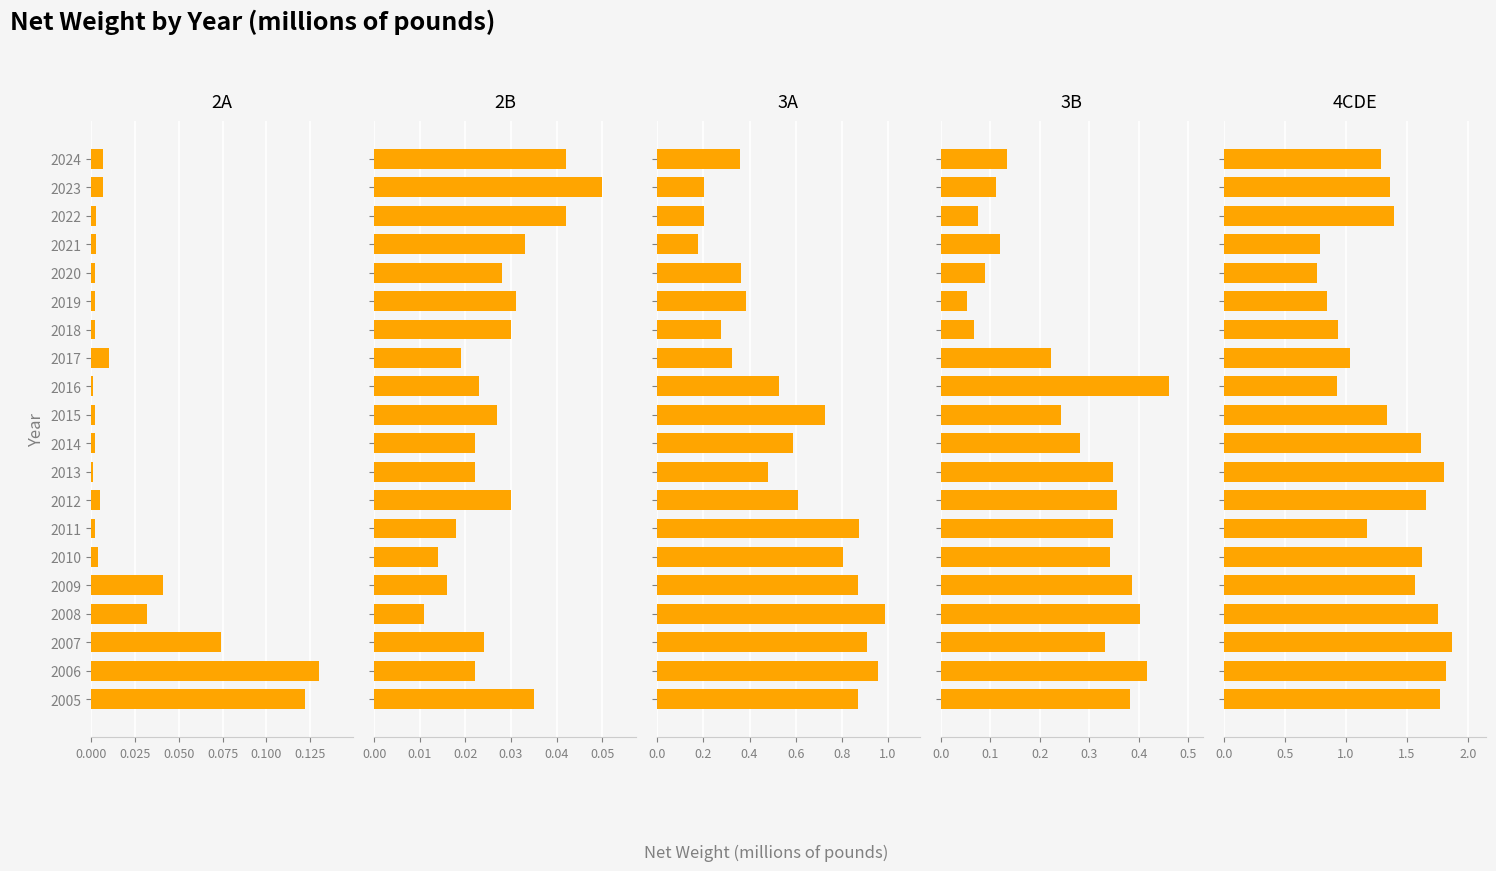

Reading right to left, extract all data points from this chart.

2A: 0.1	0.1	0.1	0.0	0.0	0.0	0.0	0.0	0.0	0.0	0.0	0.0	0.0	0.0	0.0	0.0	0.0	0.0	0.0	0.0
2B: 0.0	0.0	0.0	0.0	0.0	0.0	0.0	0.0	0.0	0.0	0.0	0.0	0.0	0.0	0.0	0.0	0.0	0.0	0.1	0.0
3A: 0.9	1.0	0.9	1.0	0.9	0.8	0.9	0.6	0.5	0.6	0.7	0.5	0.3	0.3	0.4	0.4	0.2	0.2	0.2	0.4
3B: 0.4	0.4	0.3	0.4	0.4	0.3	0.3	0.4	0.3	0.3	0.2	0.5	0.2	0.1	0.1	0.1	0.1	0.1	0.1	0.1
4CDE: 1.8	1.8	1.9	1.8	1.6	1.6	1.2	1.7	1.8	1.6	1.3	0.9	1.0	0.9	0.8	0.8	0.8	1.4	1.4	1.3